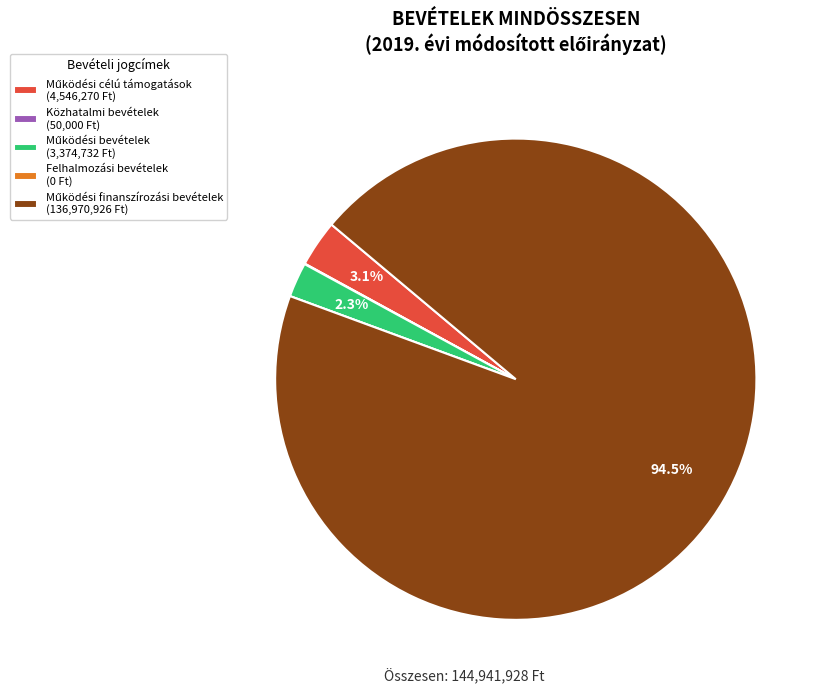

Does any single category account for the majority?

Yes